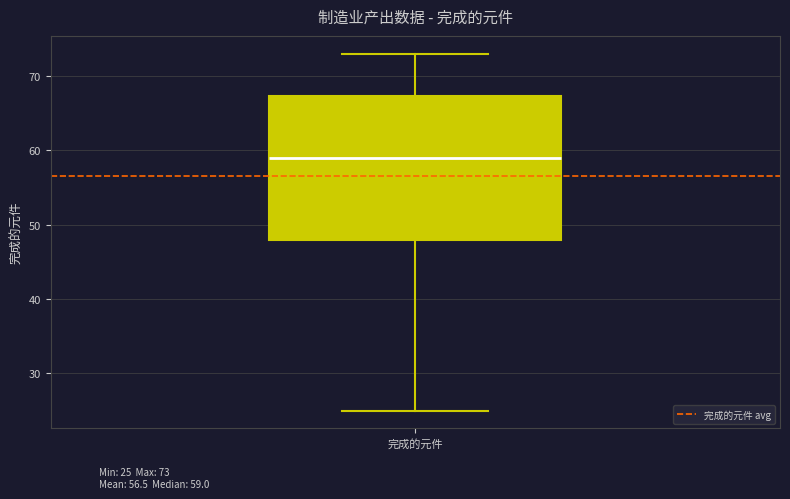

Where does the lower whisker of the box for 完成的元件 end on the y-axis? The values are not printed on the chart, so give them approximately, as read against the axis.

25